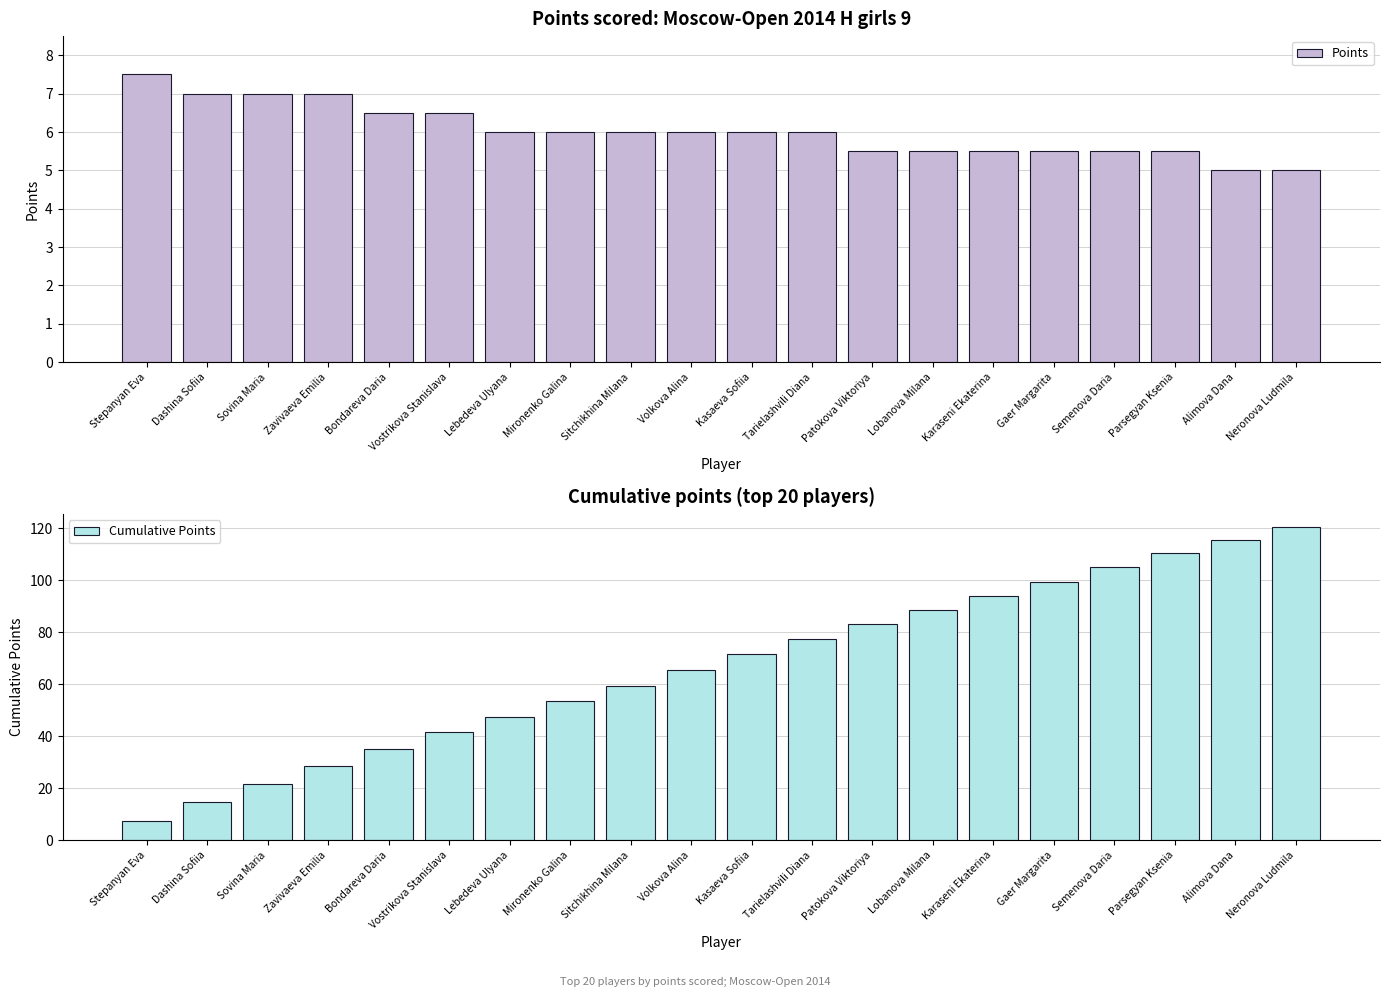

What is the label of the 16th bar from the left?

Gaer Margarita